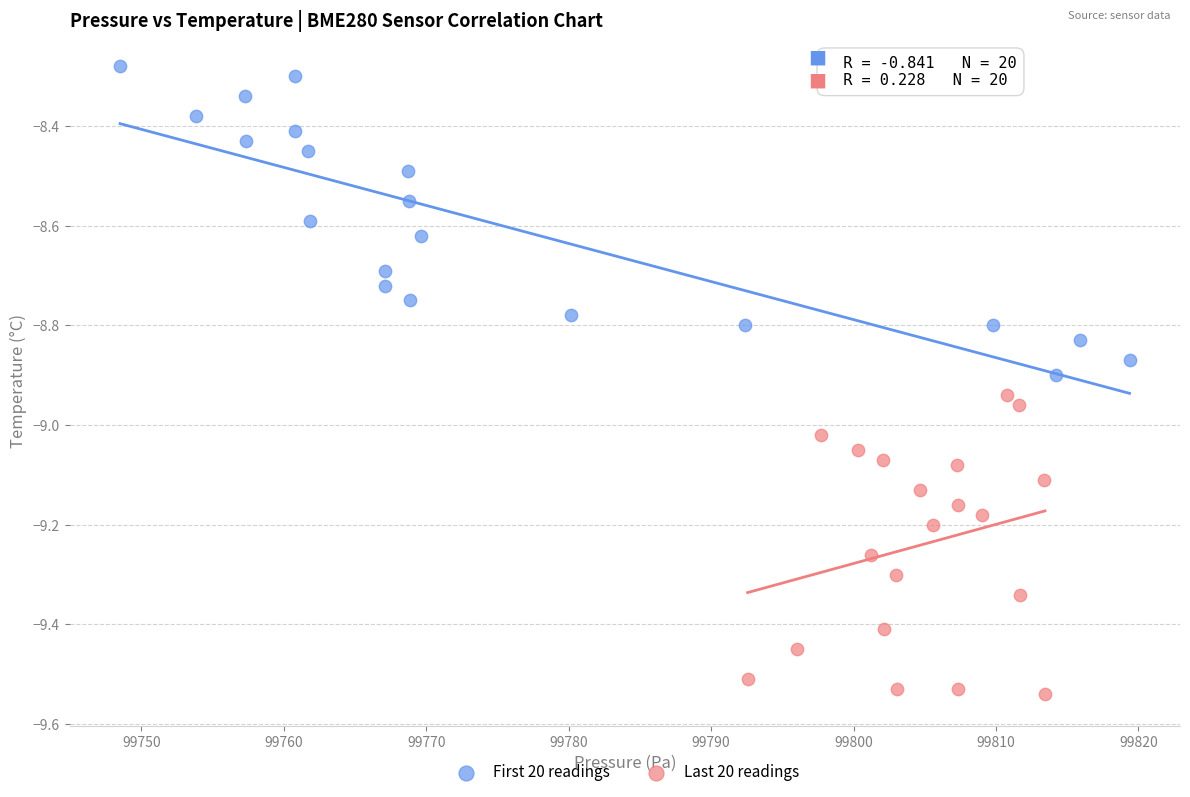

Which series contains the lowest Y value?

Last 20 readings